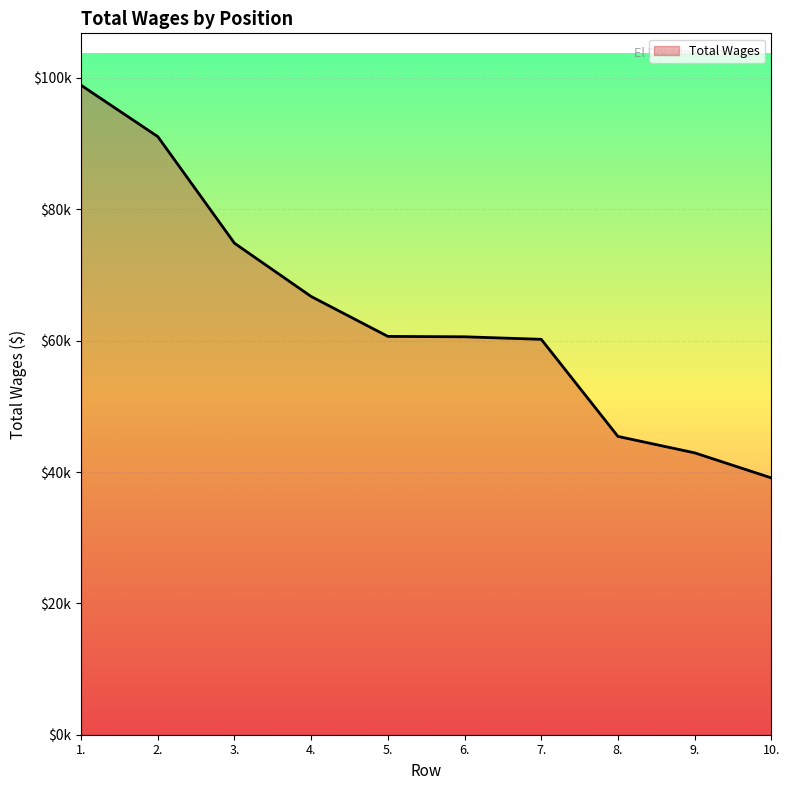

Where does the data first go above 60646?

1.